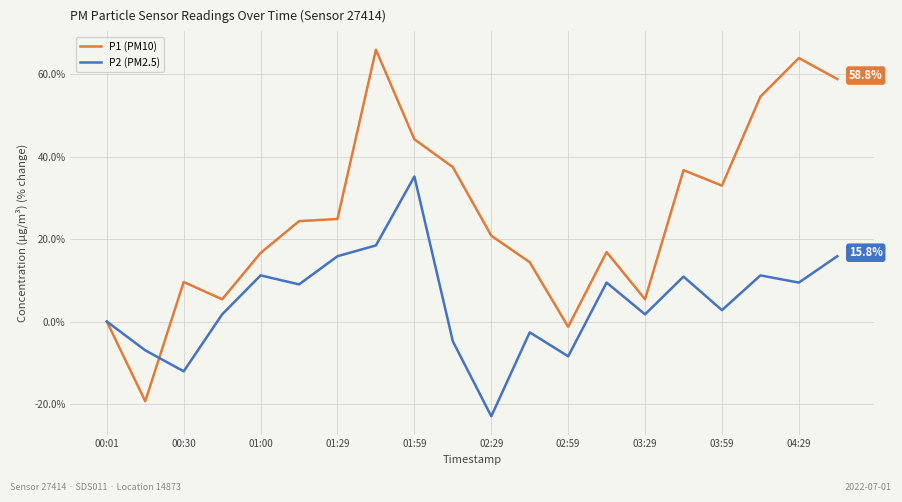

Which series has the largest range (max minus min)?

P1 (PM10)